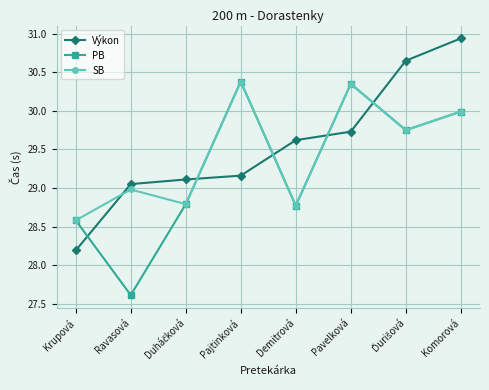

How many lines are shown in the chart?

3